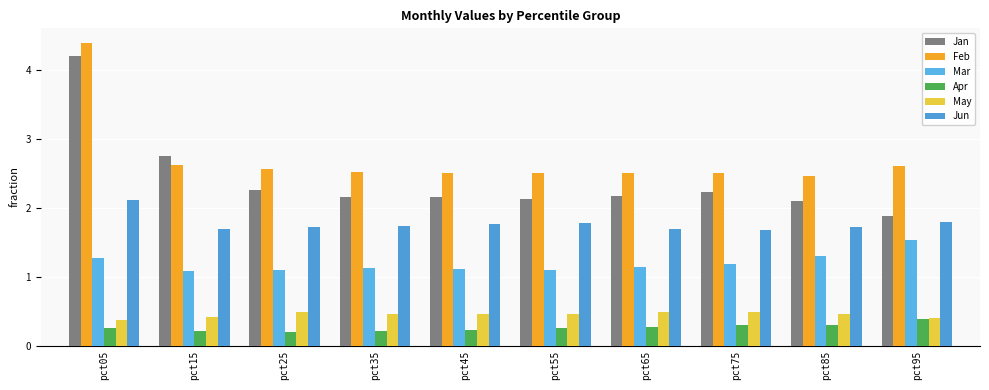

What is the lowest value of the May series?

0.4